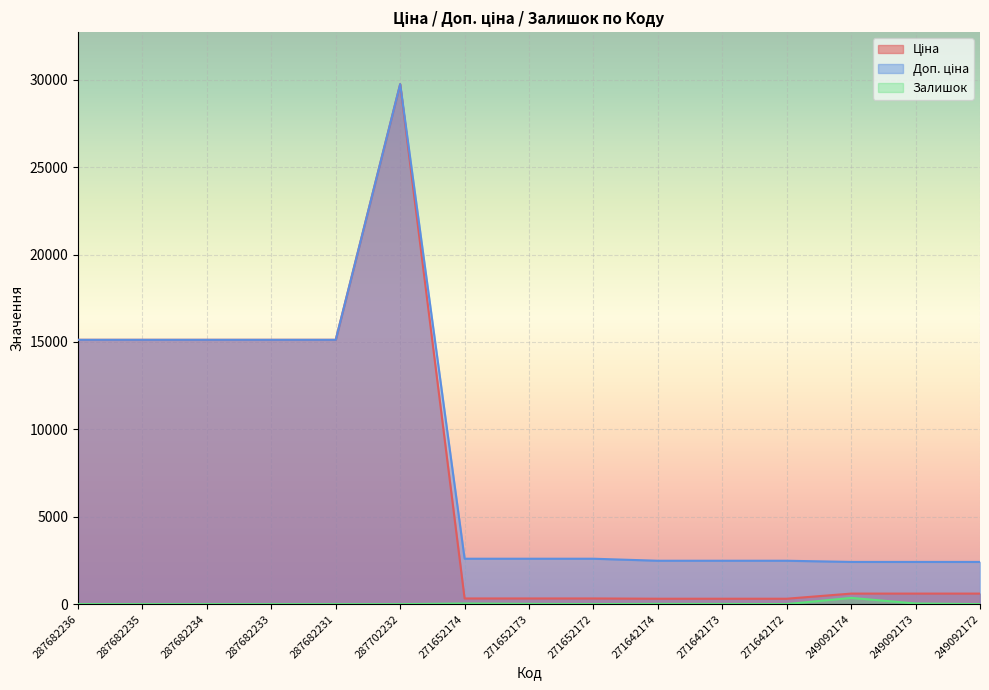

The Залишок series shows 358.0 at 249092174. True or false?

True